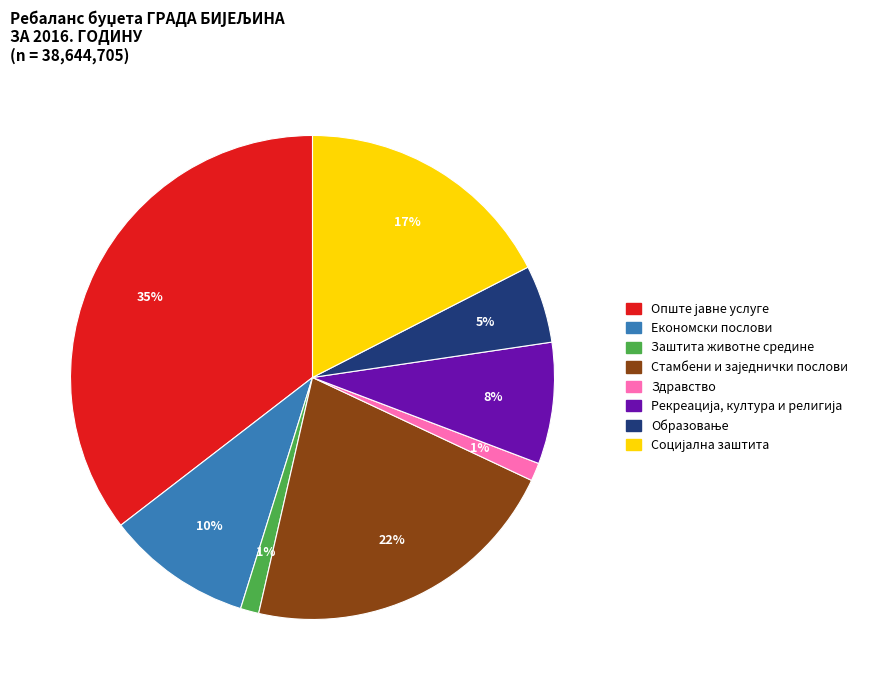

Is there any slice that represents more than half of the pie?

No